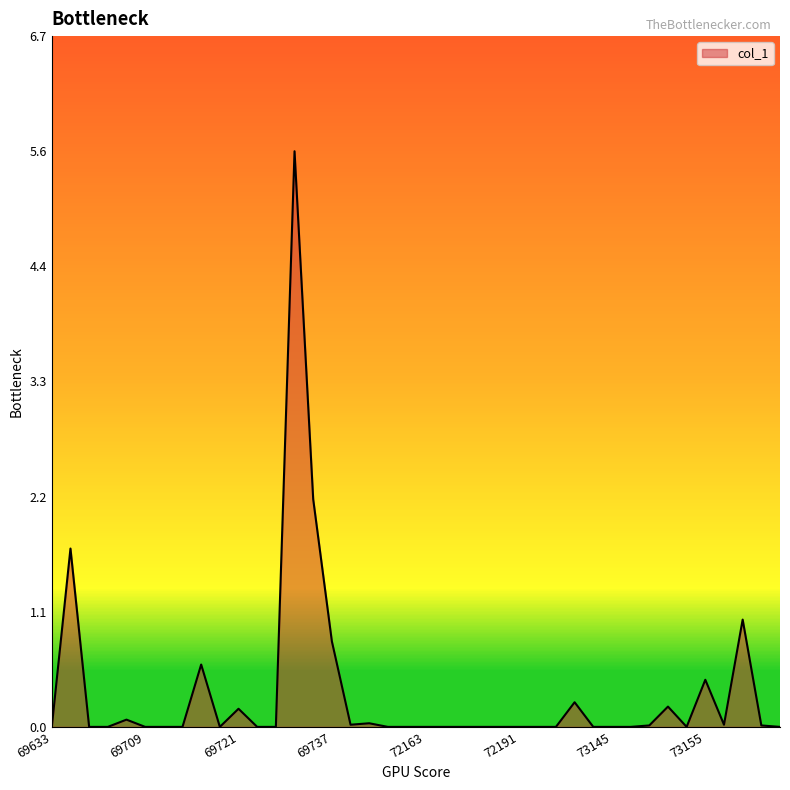

Does the chart have visible grid lines?

No